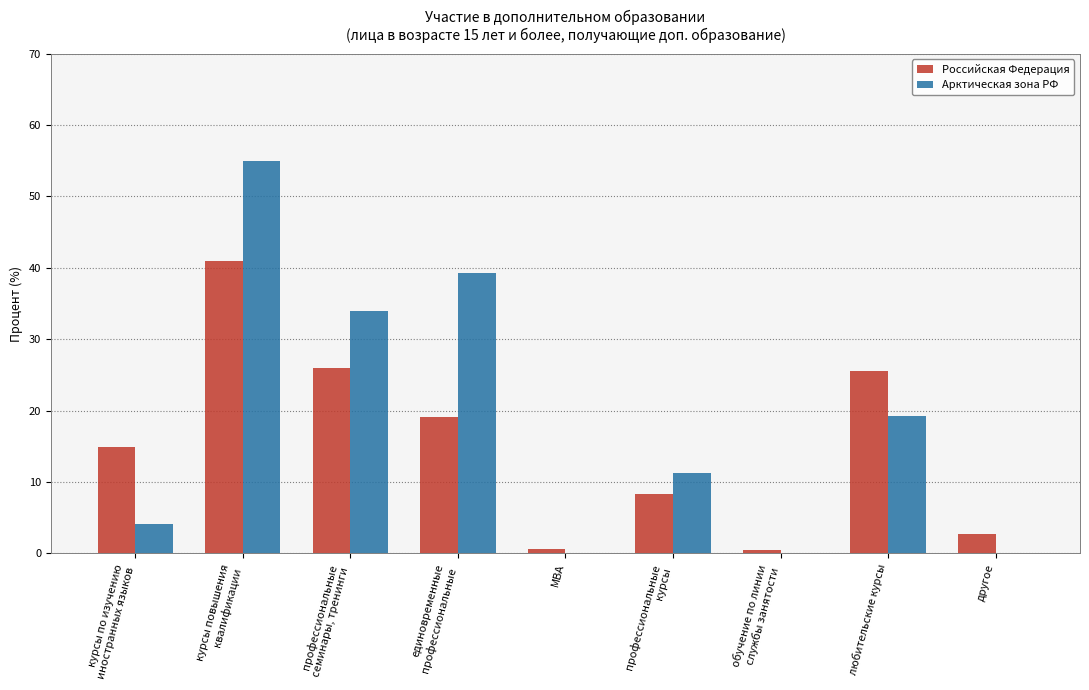

Which series has the largest range (max minus min)?

Арктическая зона РФ